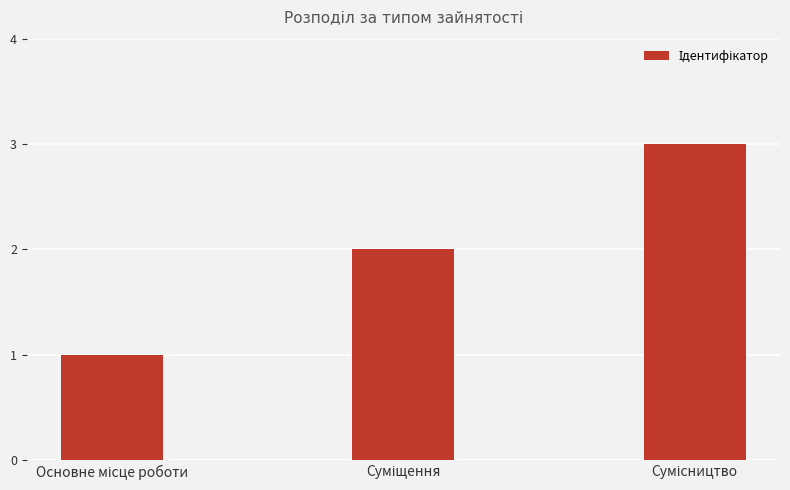

What is the maximum value shown in the chart?

3